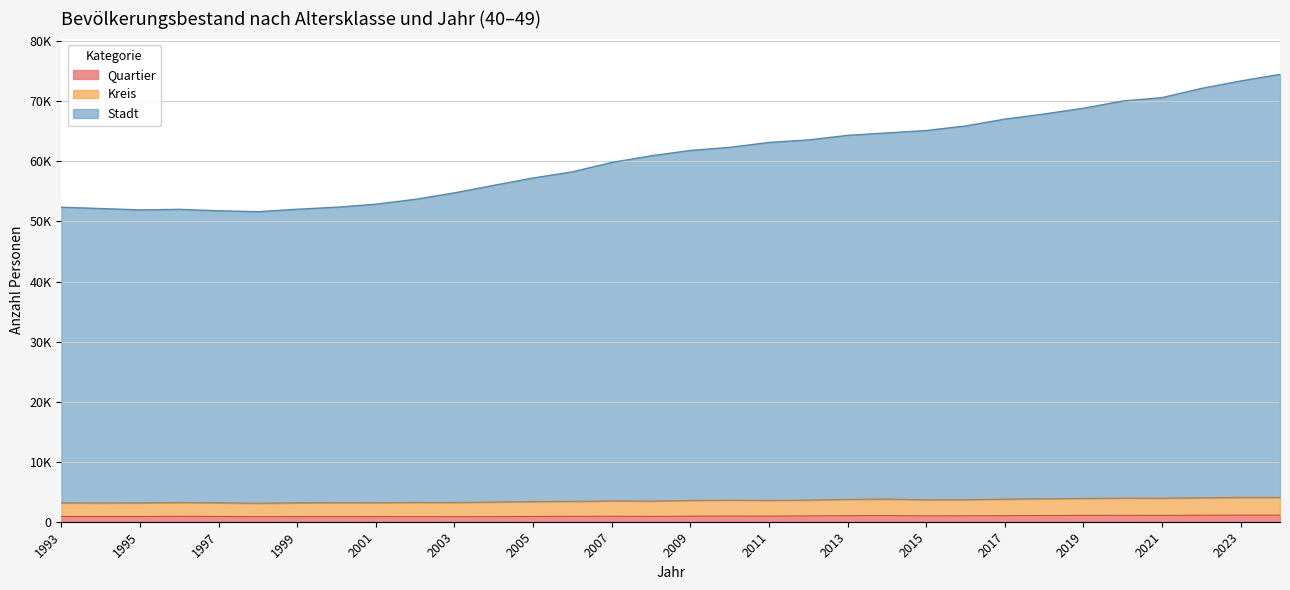

Where does the Stadt series first go above 61825?

2010